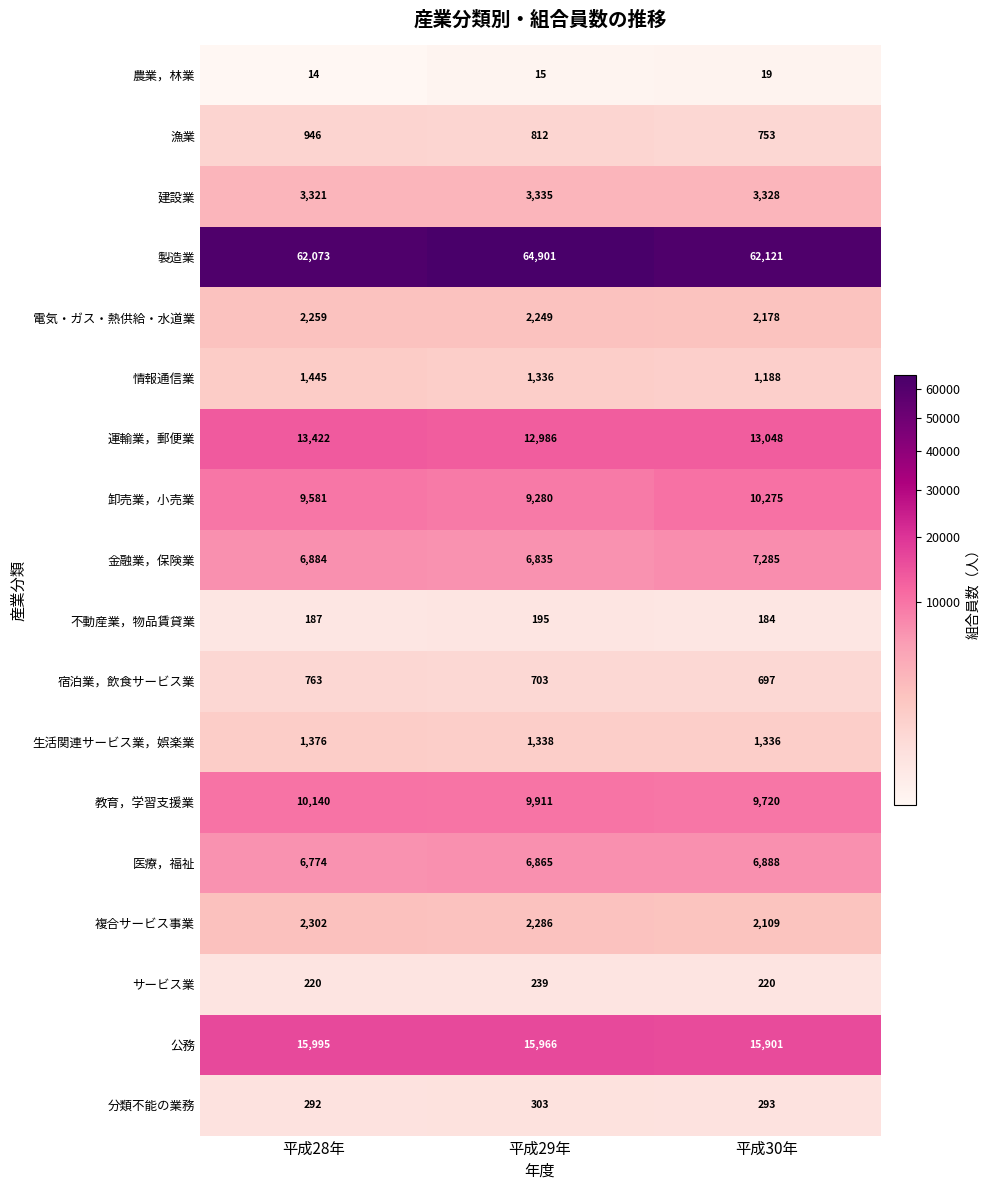

The value of 電気・ガス・熱供給・水道業 at 平成29年 is 2249. True or false?

True